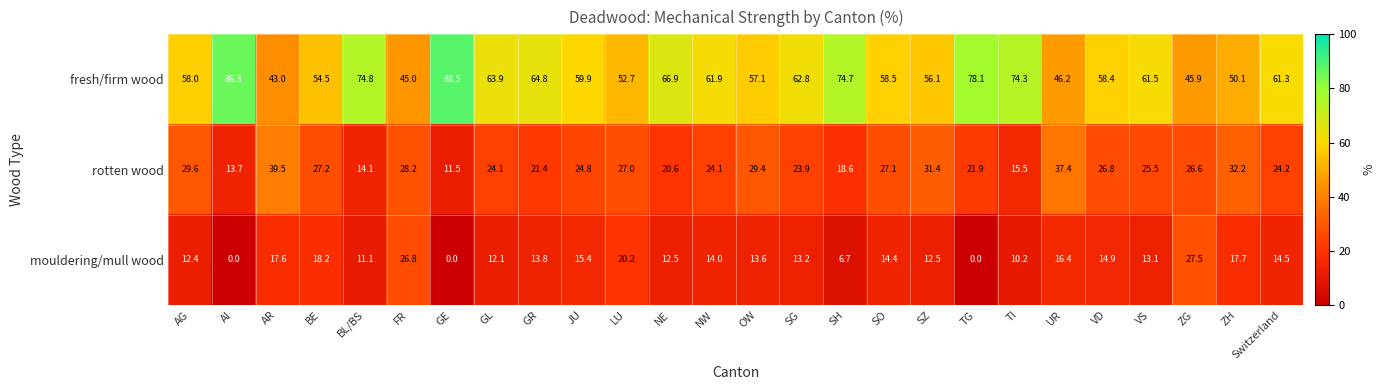

How many data points does each series have?

26